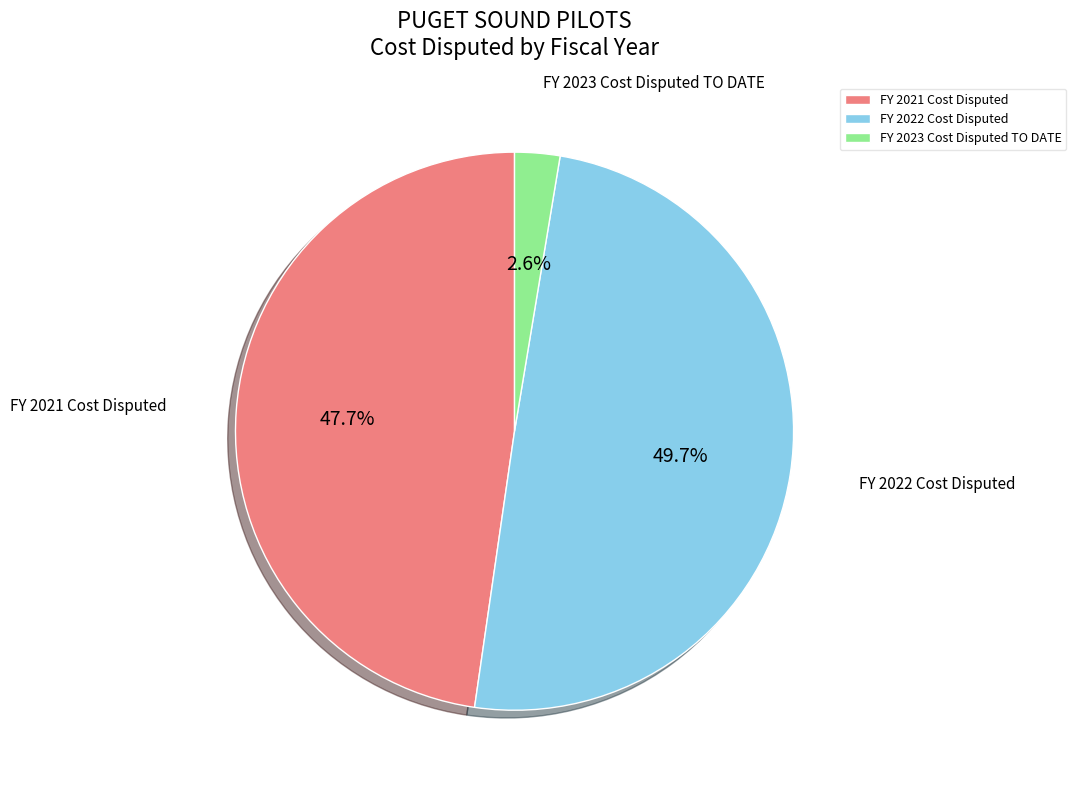

How many slices are in this pie chart?

3